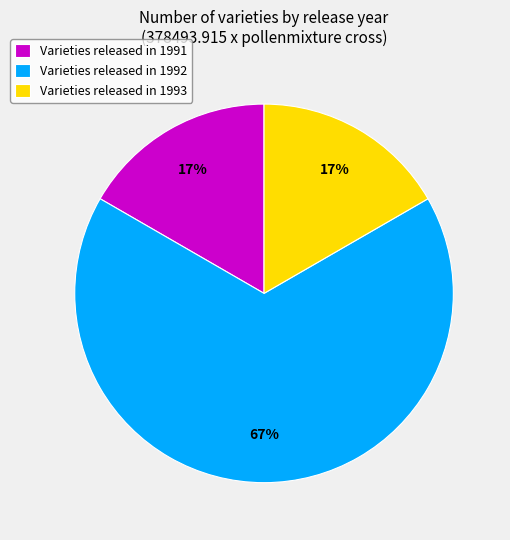

The Varieties released in 1991 slice represents 17% of the pie. True or false?

True